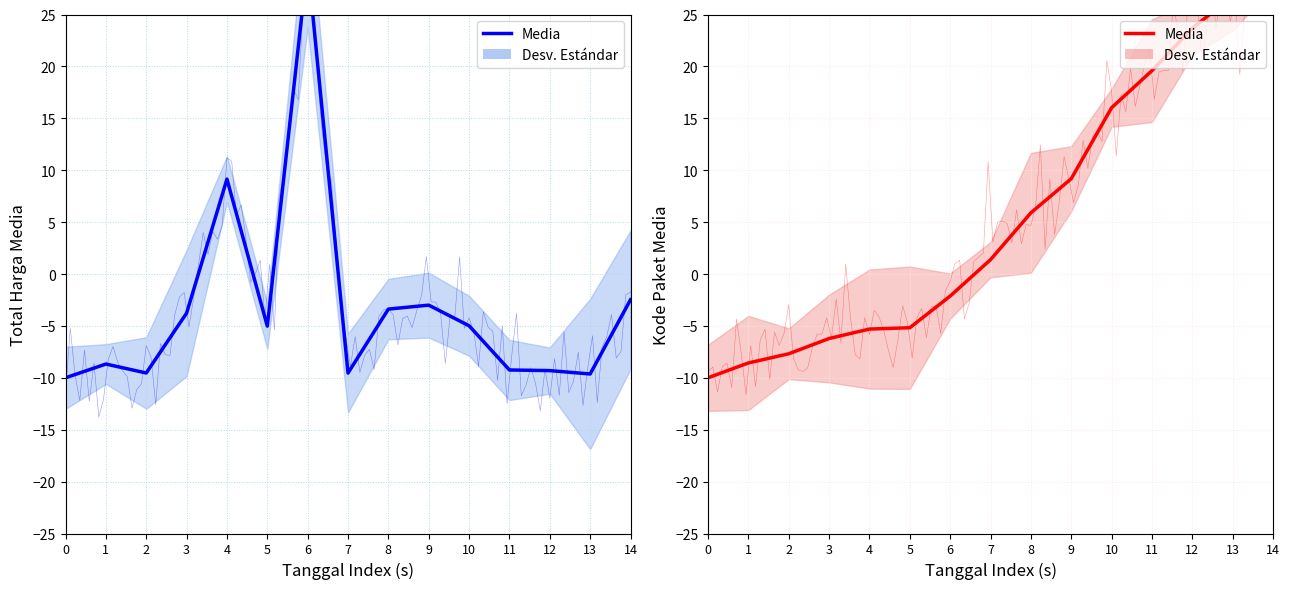

What is the ratio of the value at 9 to the value at 12?

0.4